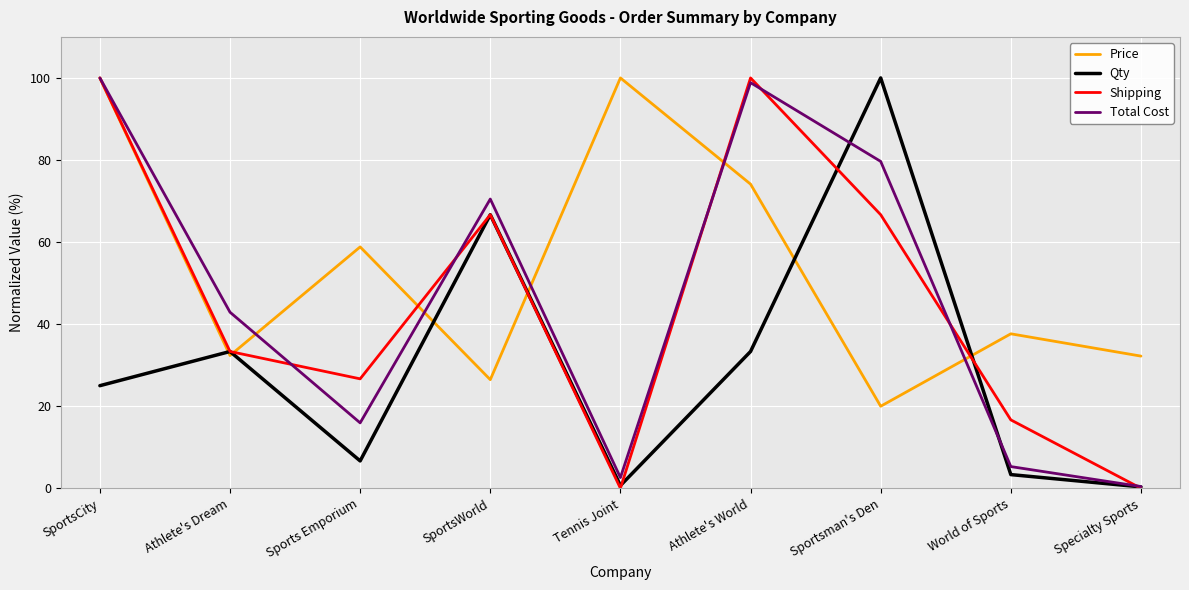

Which series changed the most between Athlete's Dream and Athlete's World?

Shipping